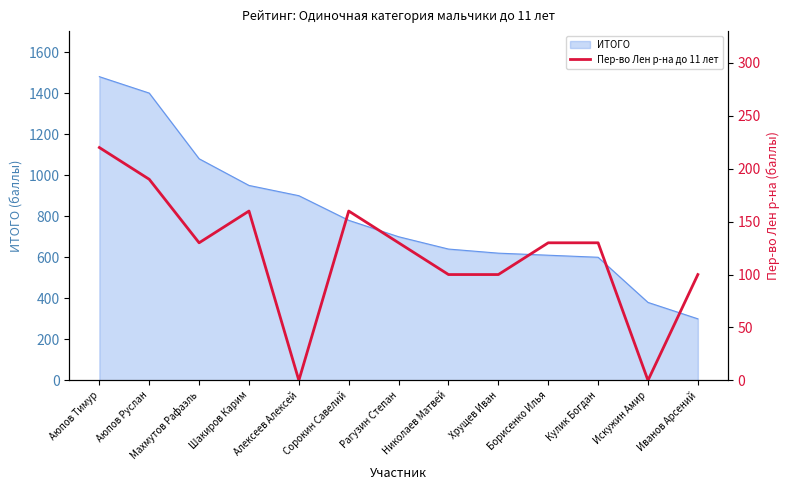

Which has a higher value, Рагузин Степан or Хрущев Иван?

Рагузин Степан